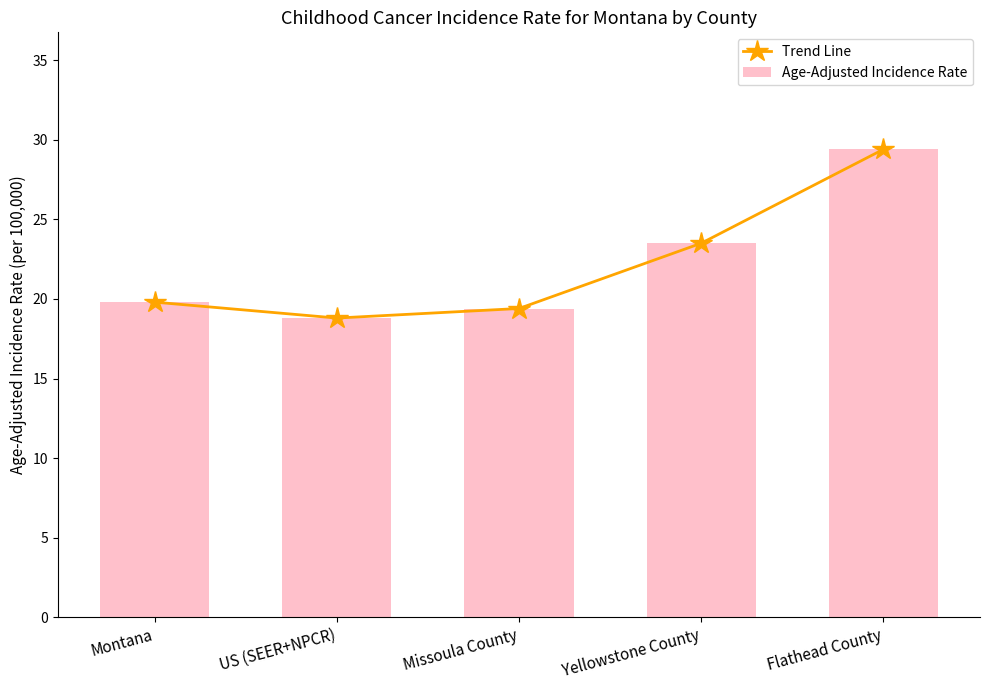

Which category has the lowest value across all series?

US (SEER+NPCR)